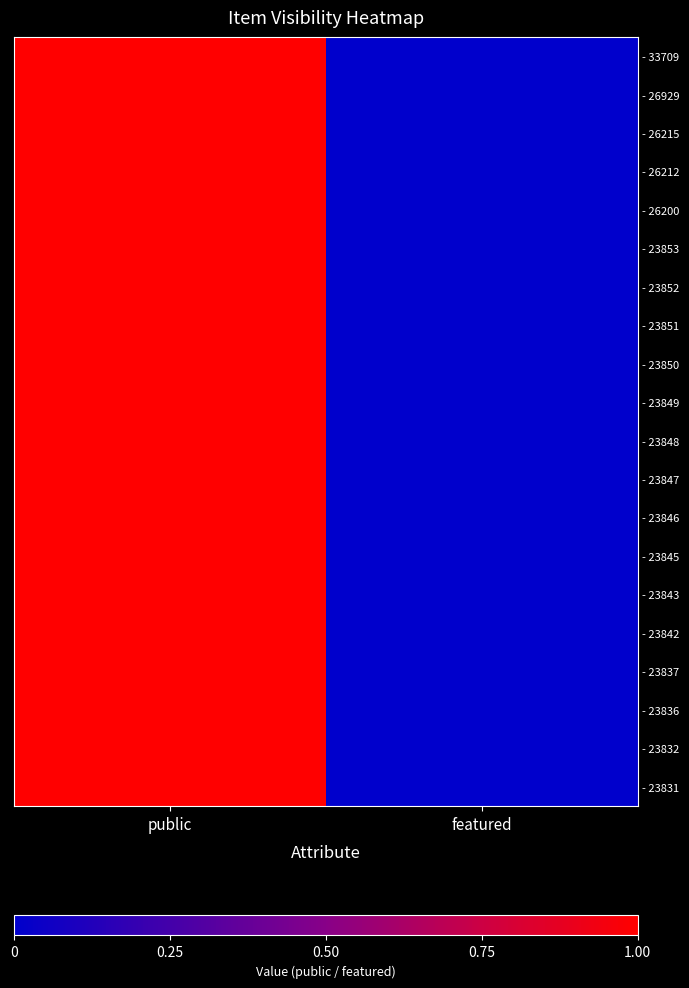

At how many categories does at least one series exceed 0?

1